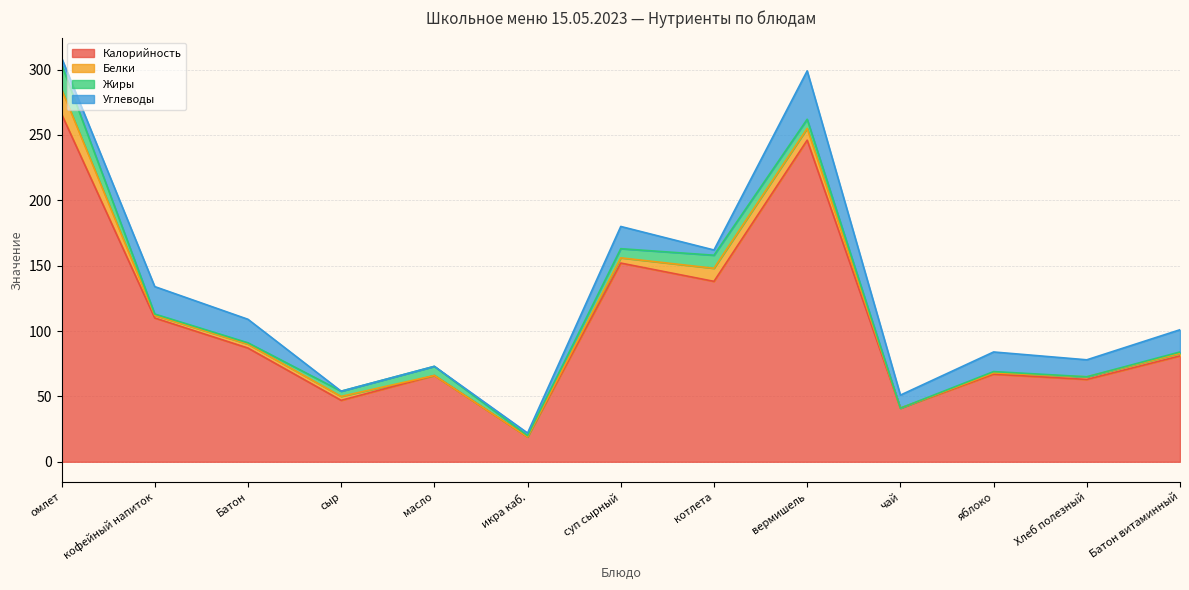

Reading left to right, what are all the values shown in this chart?

Калорийность: омлет=266	кофейный напиток=110	Батон=87	сыр=47	масло=66	икра каб.=19	суп сырный=152	котлета=138	вермишель=246	чай=41	яблоко=67	Хлеб полезный=63	Батон витаминный=81
Белки: омлет=19	кофейный напиток=2	Батон=3	сыр=3	масло=0	икра каб.=0	суп сырный=4	котлета=10	вермишель=9	чай=0	яблоко=1	Хлеб полезный=2	Батон витаминный=2
Жиры: омлет=19	кофейный напиток=1	Батон=1	сыр=4	масло=7	икра каб.=1	суп сырный=7	котлета=10	вермишель=7	чай=0	яблоко=1	Хлеб полезный=0	Батон витаминный=1
Углеводы: омлет=5	кофейный напиток=21	Батон=18	сыр=0	масло=0	икра каб.=2	суп сырный=17	котлета=4	вермишель=37	чай=10	яблоко=15	Хлеб полезный=13	Батон витаминный=17